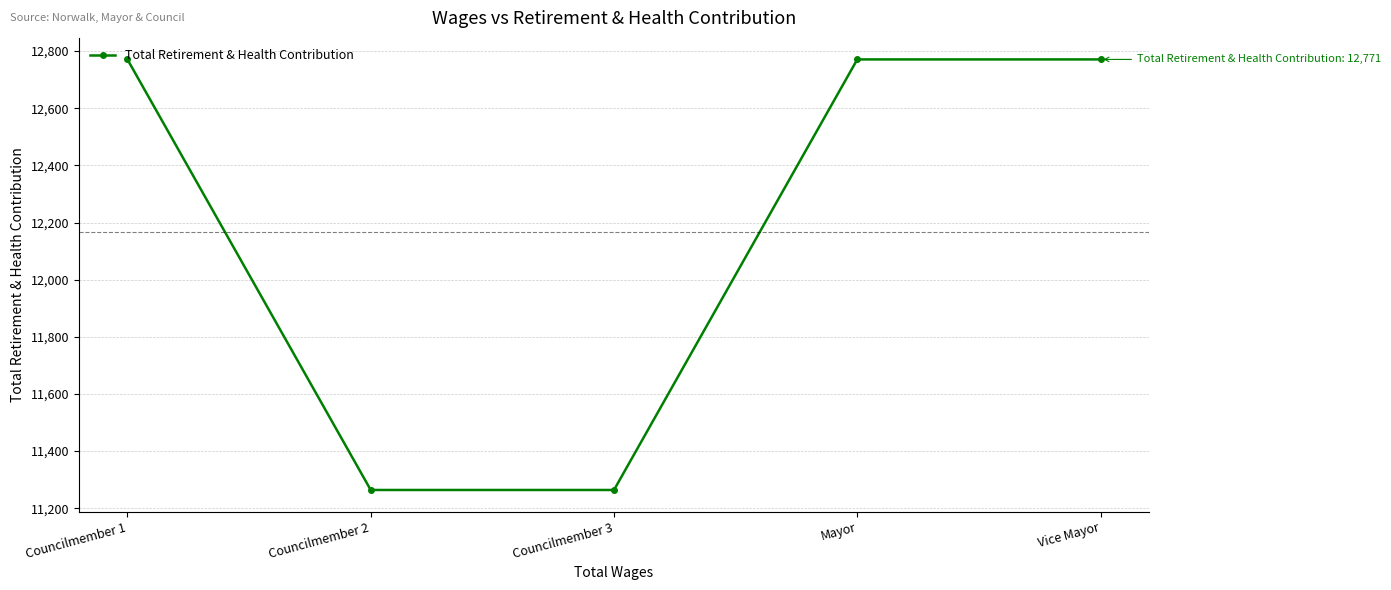

Reading left to right, what are all the values shown in this chart?

12771	11264	11264	12771	12771